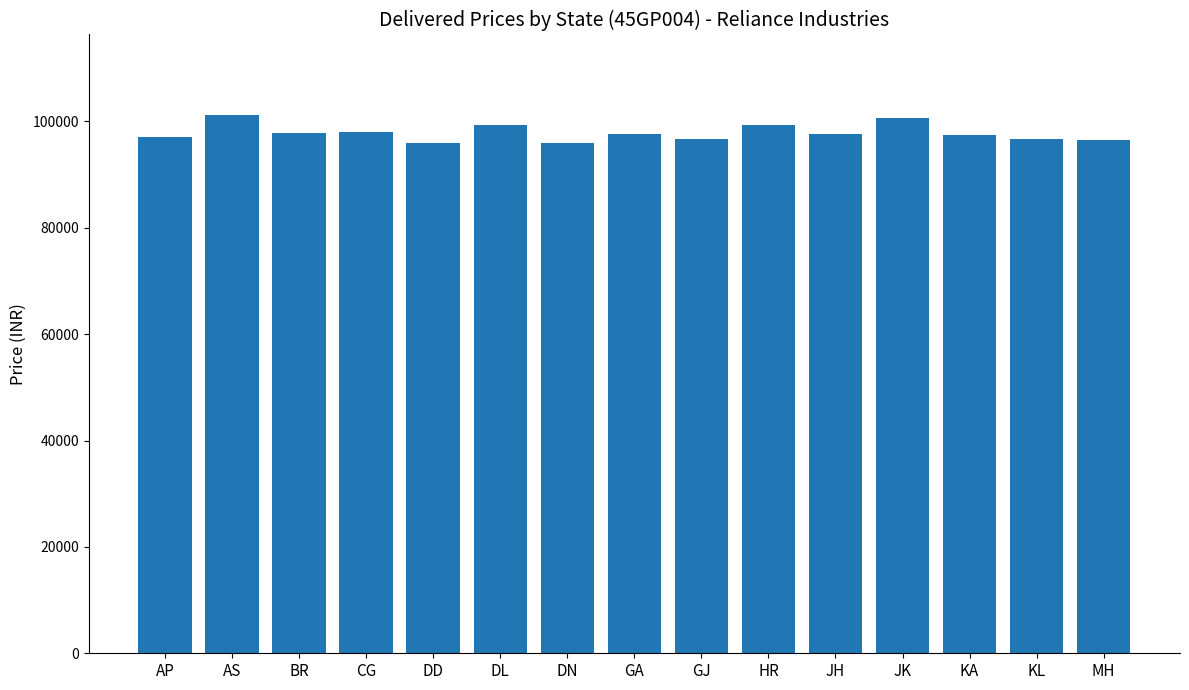

What is the sum of the values at BR and JK?

198590